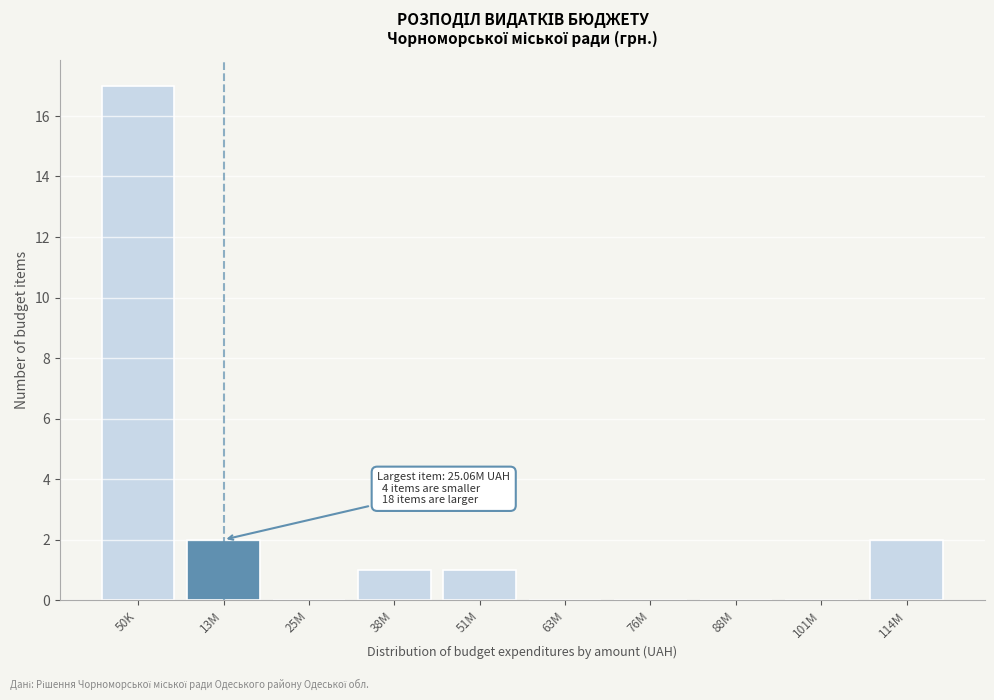

Reading left to right, extract all data points from this chart.

50K=17	13M=2	25M=0	38M=1	51M=1	63M=0	76M=0	88M=0	101M=0	114M=2